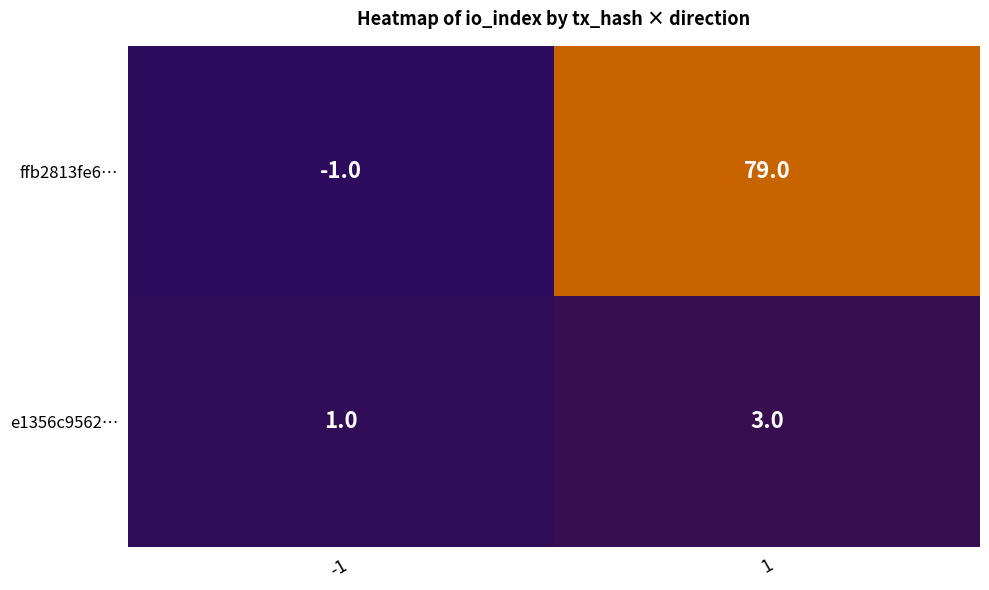

What is the difference between the highest and lowest values at 1?

76